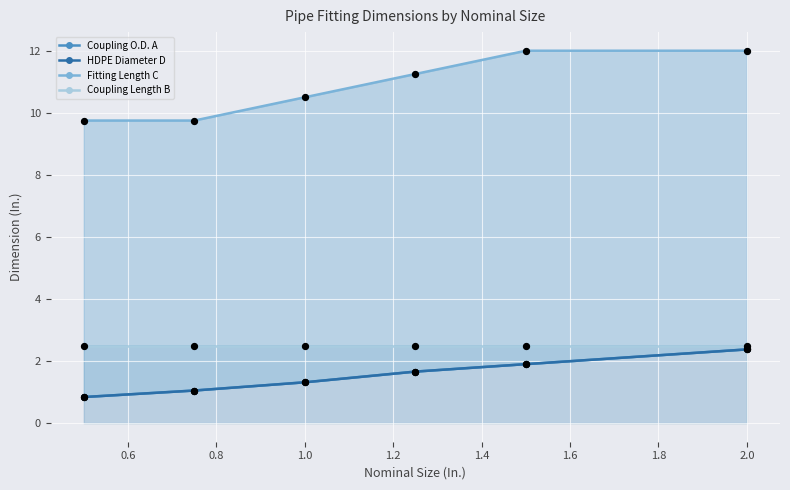

Which series reaches the maximum Y coordinate?

Fitting Length C